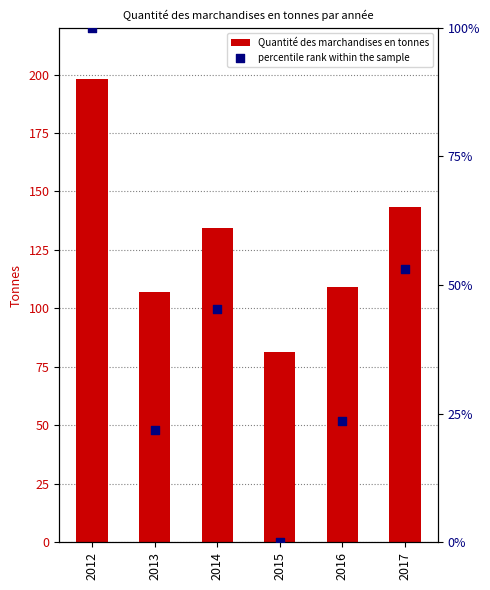

Which series has the largest total across all categories?

Quantité des marchandises en tonnes